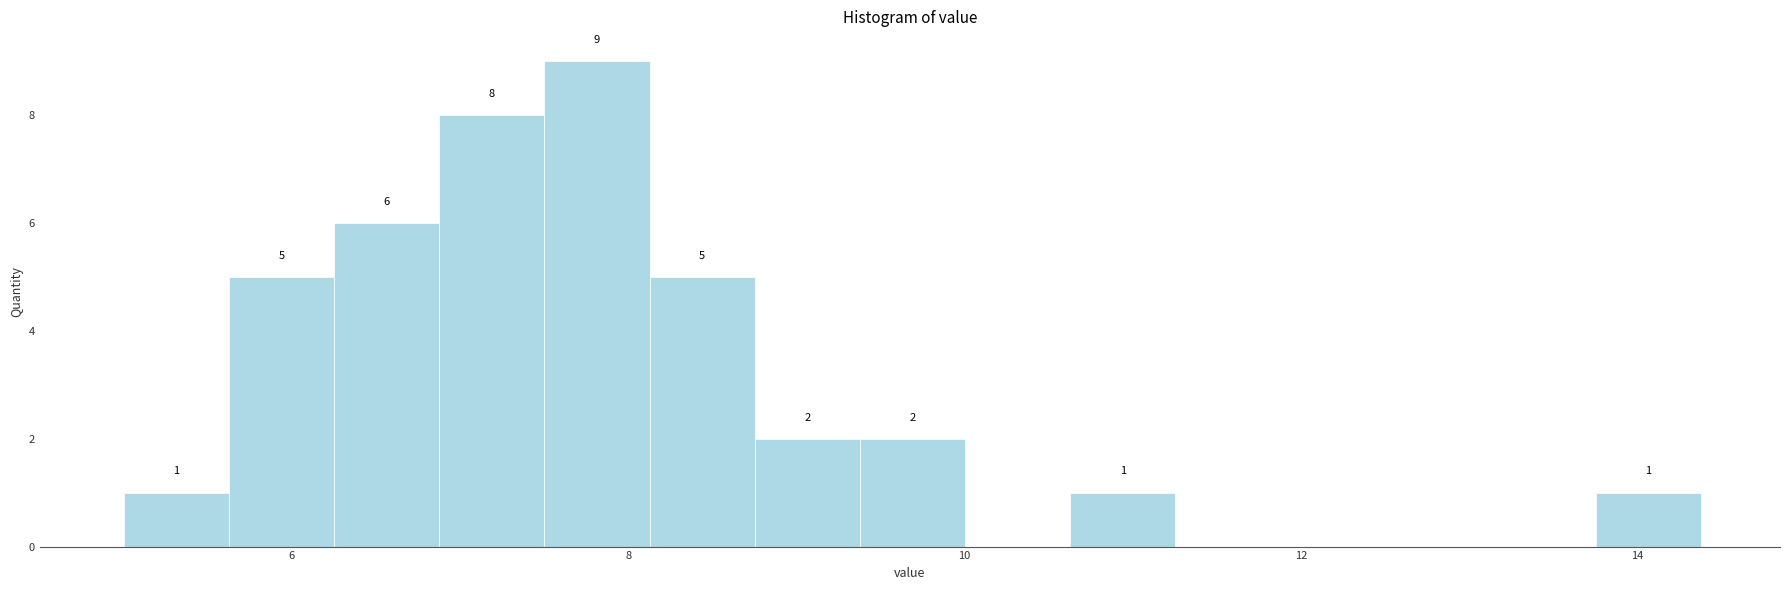

Around what value on the x-axis is the tallest bar? Give the approximate position of its centre, as read against the axis.

7.8